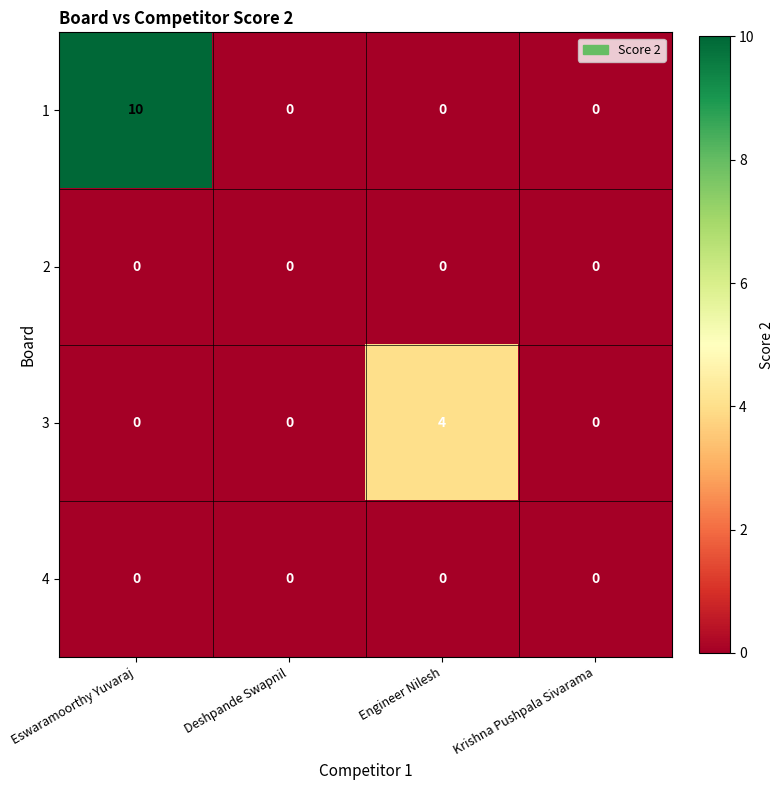

What is the spread (max minus min) of values at Eswaramoorthy Yuvaraj?

10